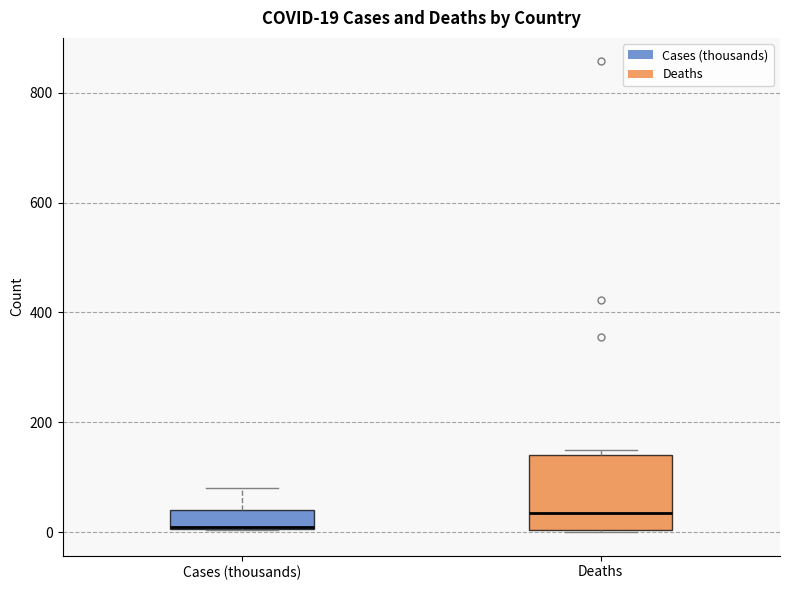

Which box's median line is the lowest?

Cases (thousands)